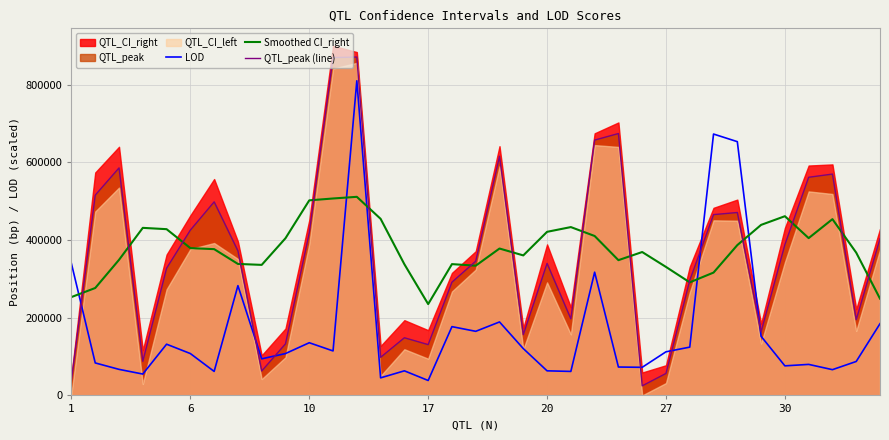

The value of LOD at 30 is 76096.7. True or false?

True